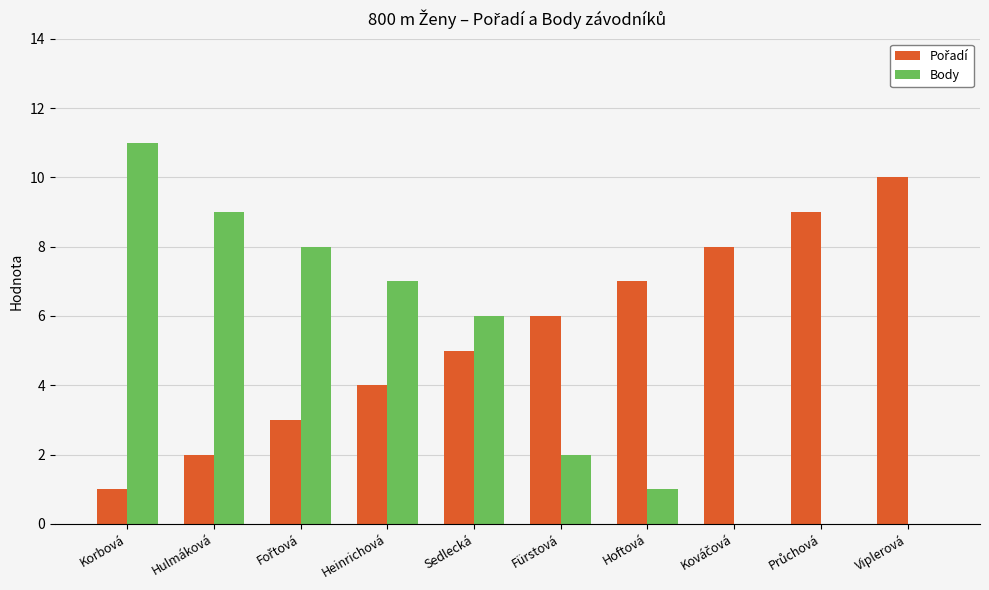

Is it true that Body equals 2 at Hoftová?

False